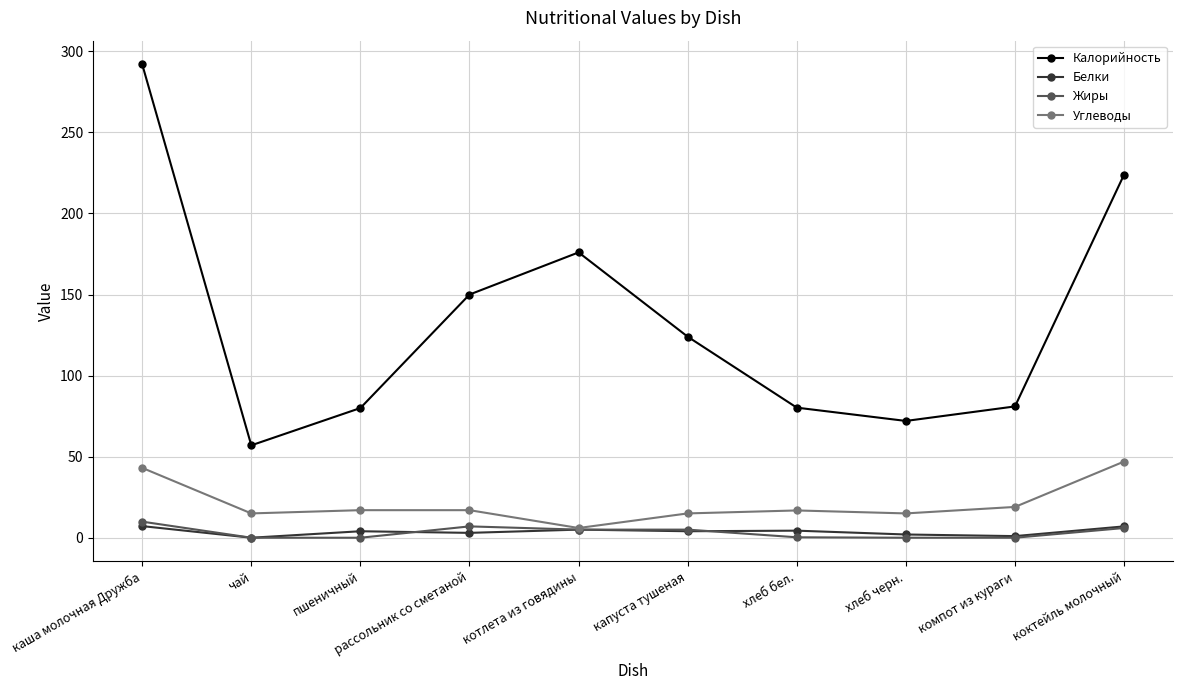

At каша молочная Дружба, list the series in order from largest to smallest.

Калорийность, Углеводы, Жиры, Белки